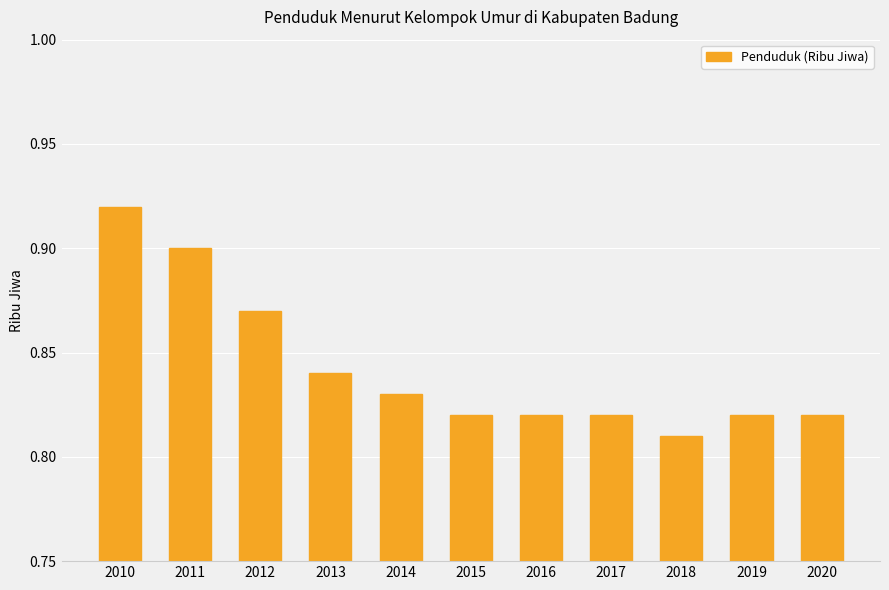

How many data points does each series have?

11